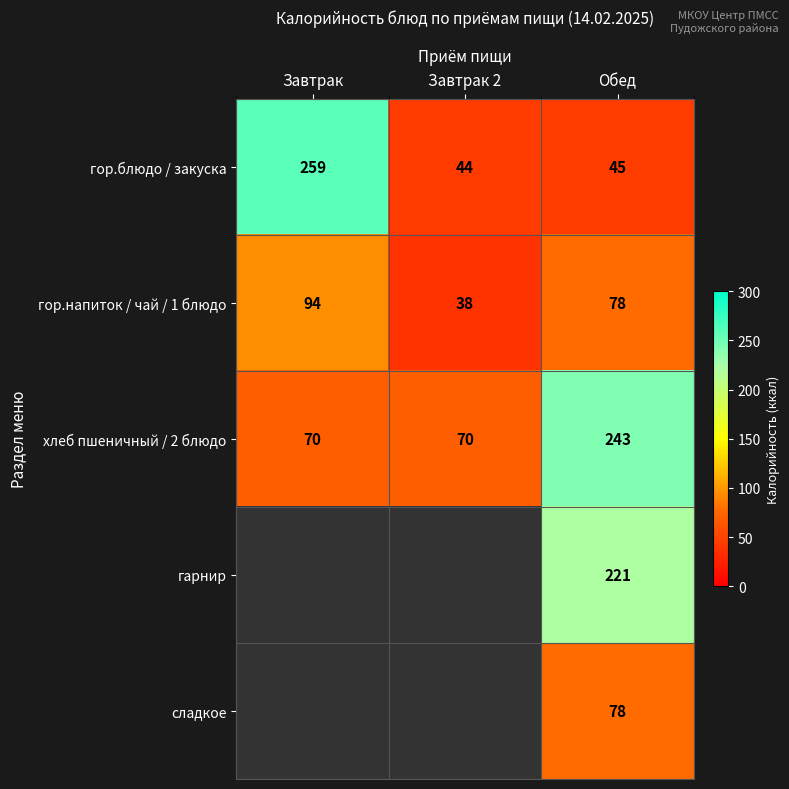

List the labels in order of гор.блюдо / закуска value, largest first.

Завтрак, Обед, Завтрак 2